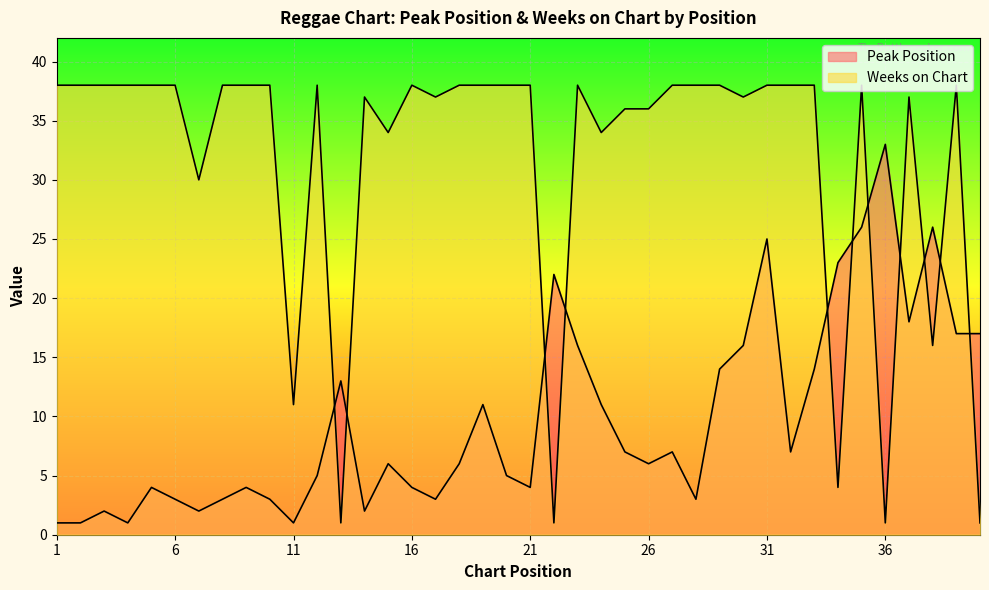

Does the chart display data point markers on the line(s)?

No